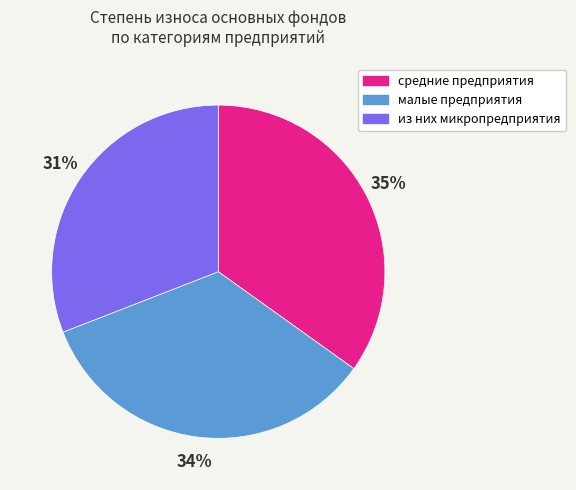

The средние предприятия slice represents 47% of the pie. True or false?

False